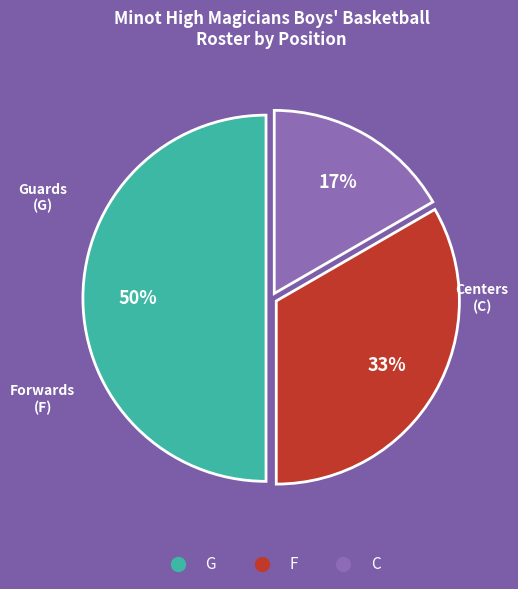

To the nearest percent, what is the difference between the largest and smallest slice percentages?

33%